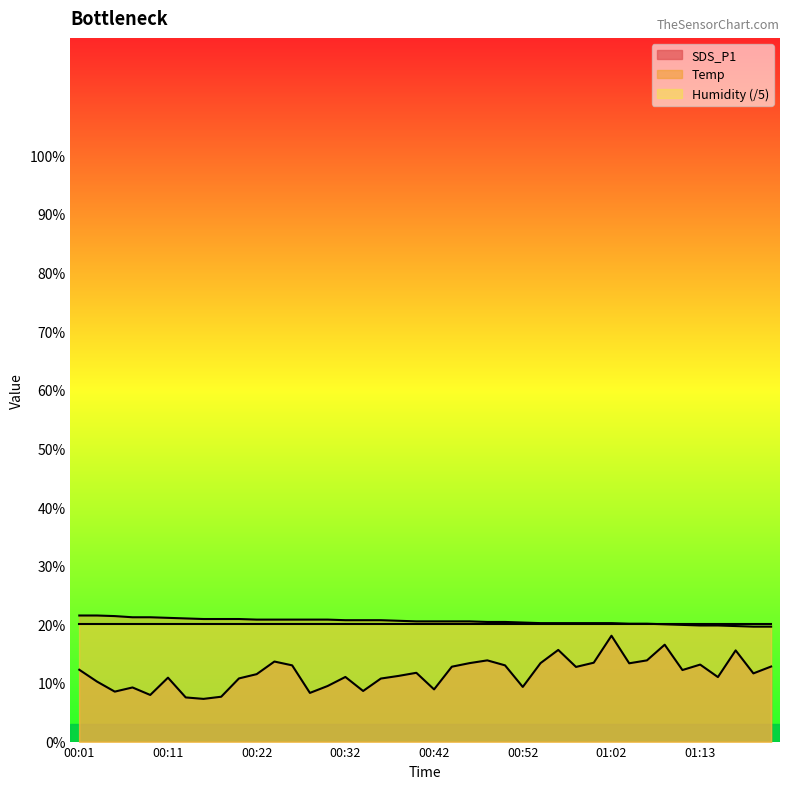

True or false: SDS_P1 has more than 0 interior local peaks.

True